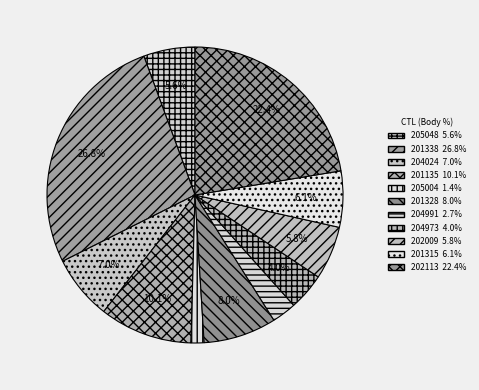

True or false: 204991 accounts for 3% of the total.

True